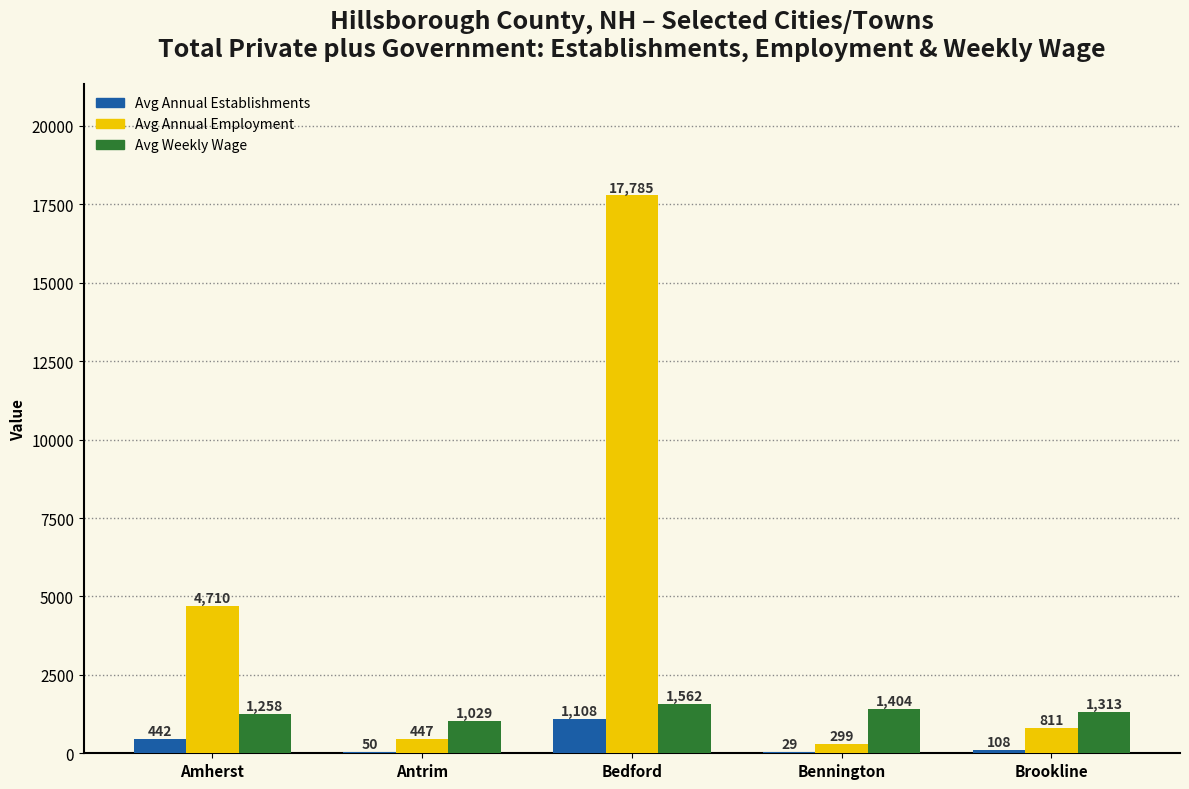

What are all the series names shown in the legend?

Avg Annual Establishments, Avg Annual Employment, Avg Weekly Wage